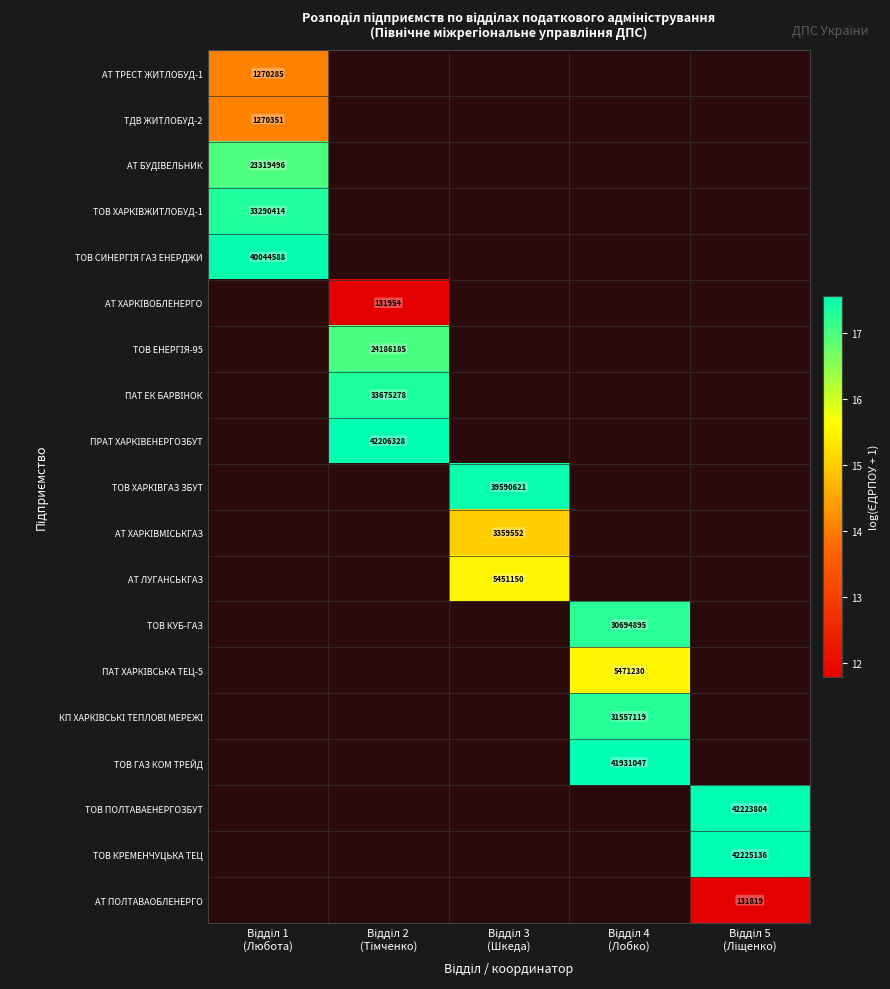

At which label does АТ ХАРКІВМІСЬКГАЗ first exceed 15?

Відділ 3 (Шкеда)